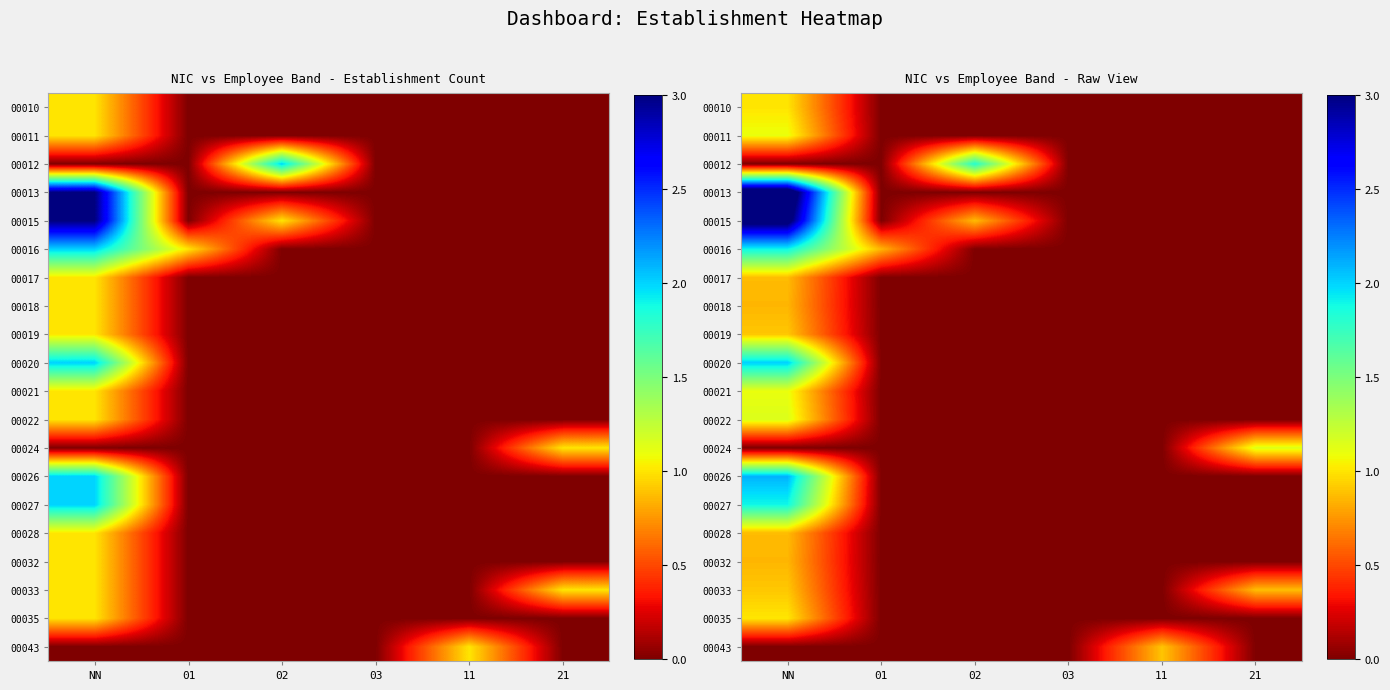

The value of 00027 at 02 is -0.8. True or false?

False